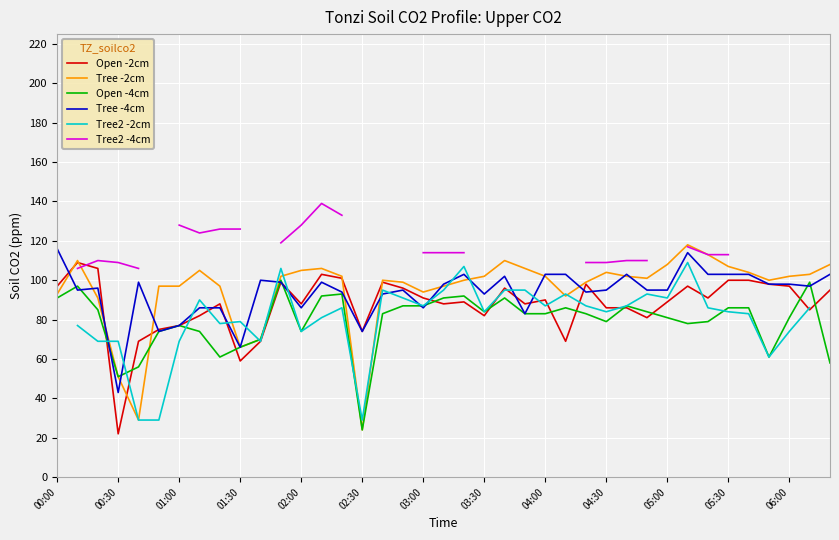

At which label does Open -4cm reach its minimum?

02:30